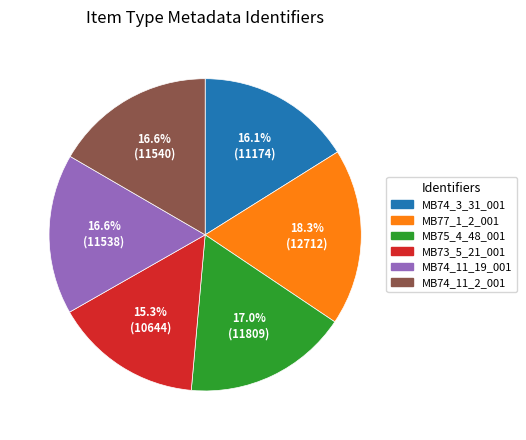

Combined, what portion of the pie is MB75_4_48_001 and MB74_3_31_001?

33.1%